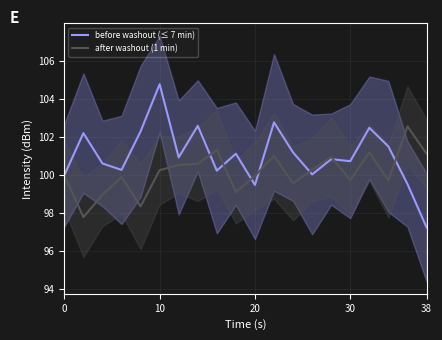

What is the sum of all after washout (1 min) values?

2003.1